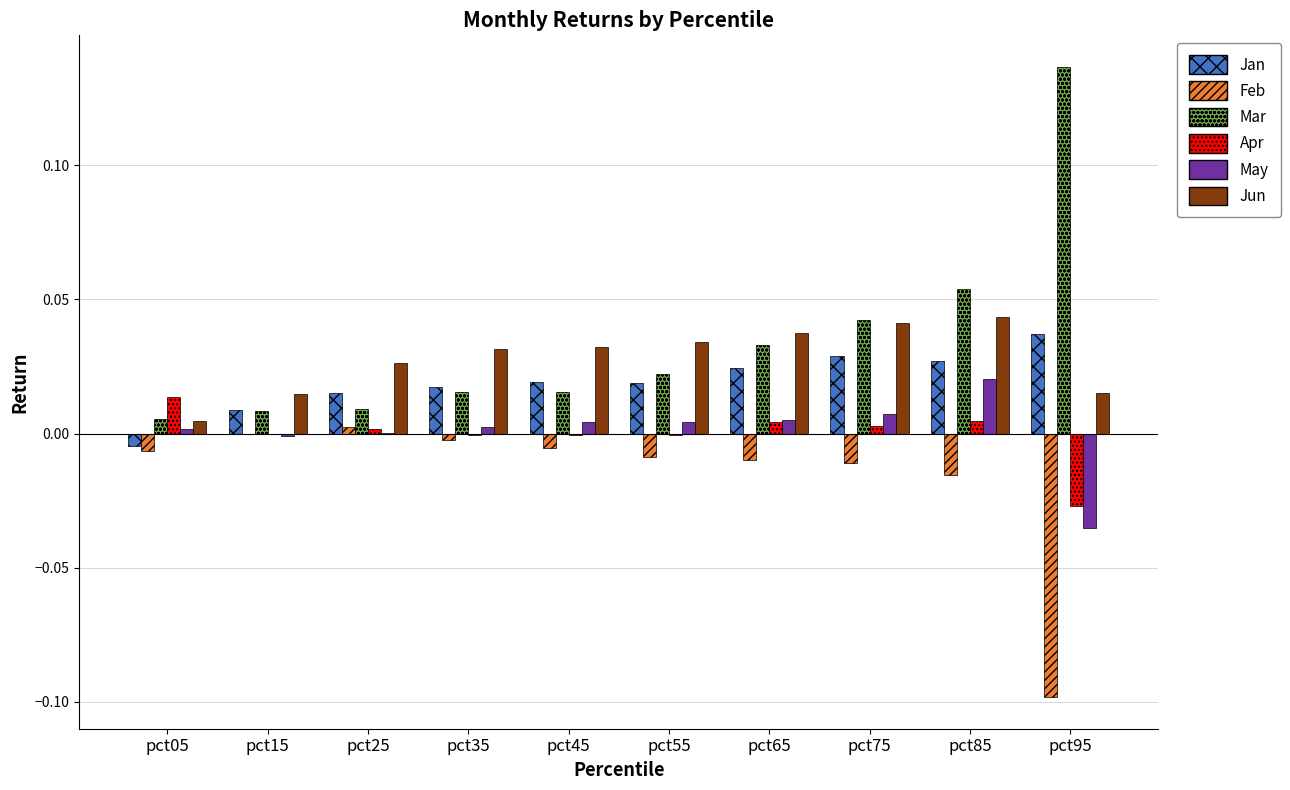

What are all the series names shown in the legend?

Jan, Feb, Mar, Apr, May, Jun